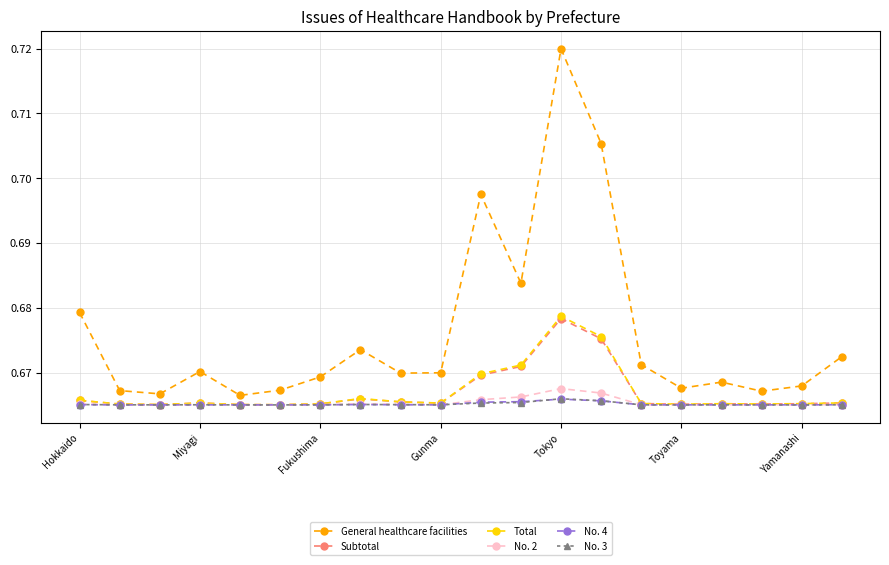

True or false: Subtotal and General healthcare facilities intersect in this chart.

False